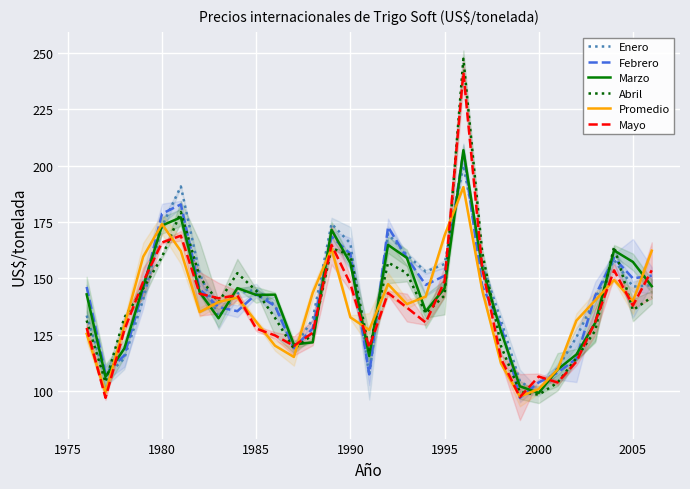

What is the minimum value shown in the chart?

97.0